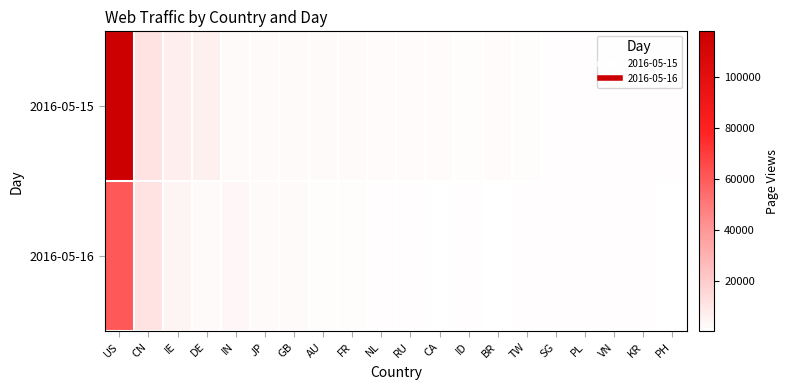

At TW, list the series in order from smallest to largest.

2016-05-16, 2016-05-15